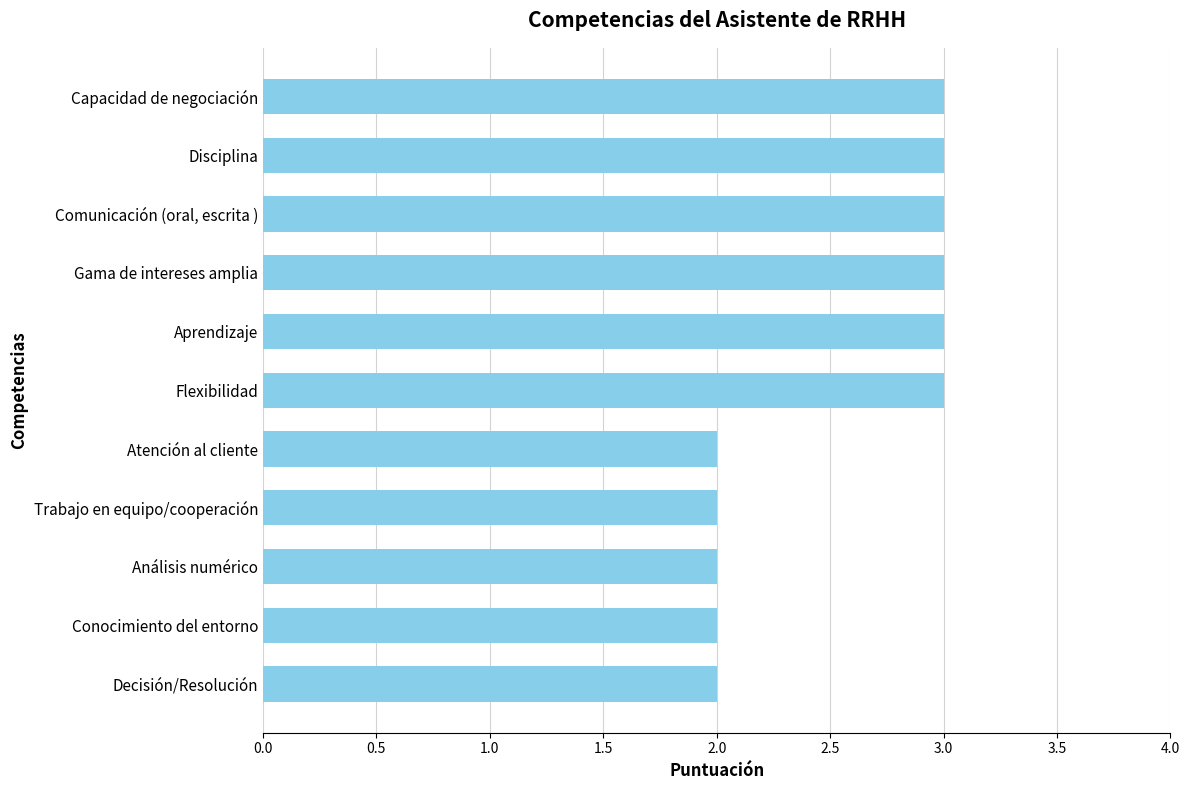

How many data points are less than 3?

5